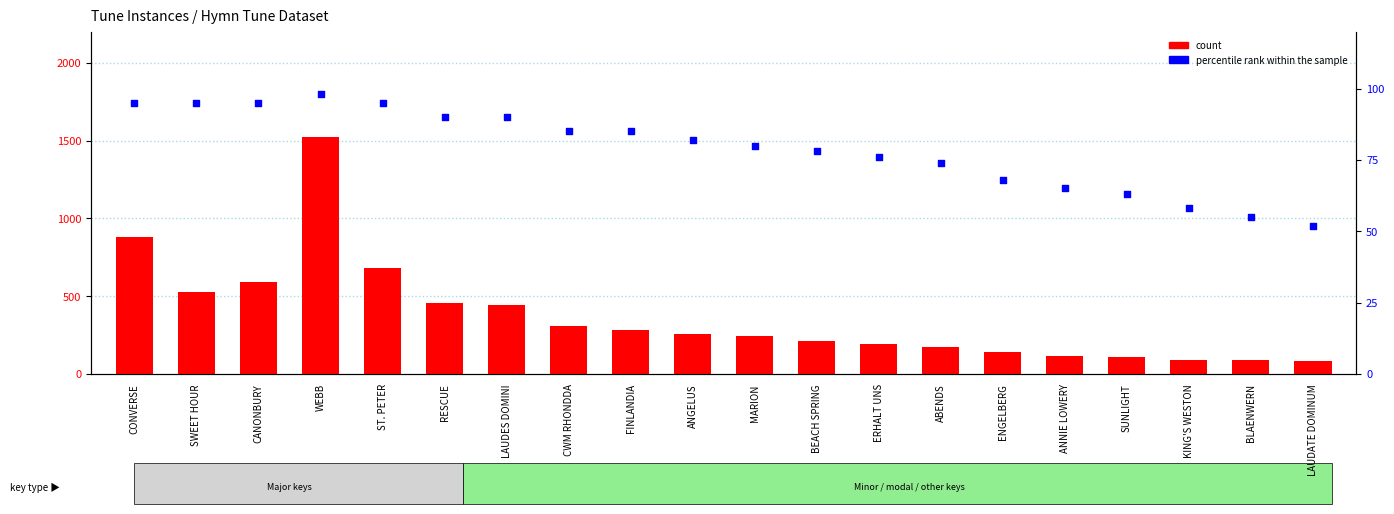

Which series reaches the maximum Y coordinate?

count